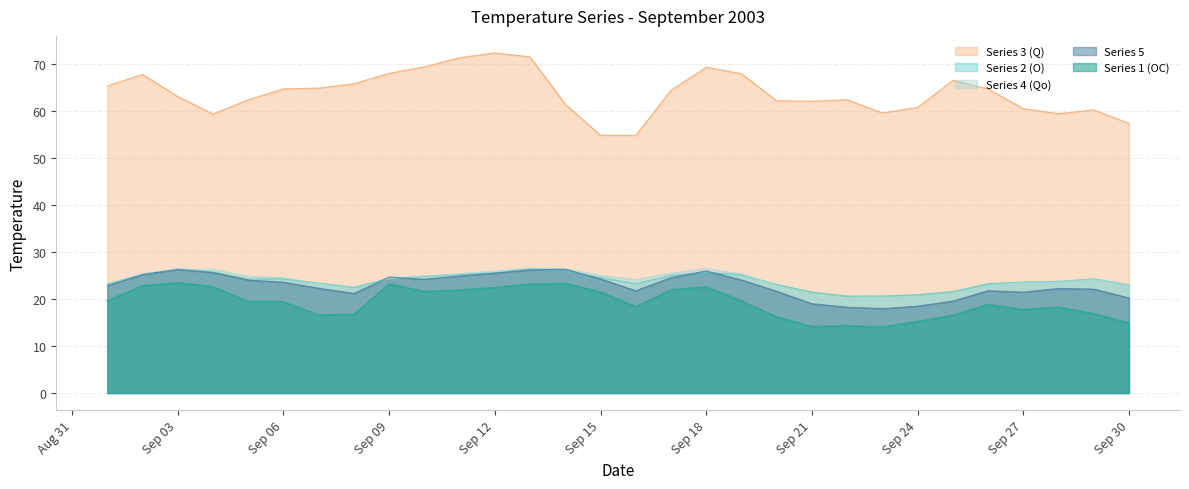

Does the chart display data point markers on the line(s)?

No